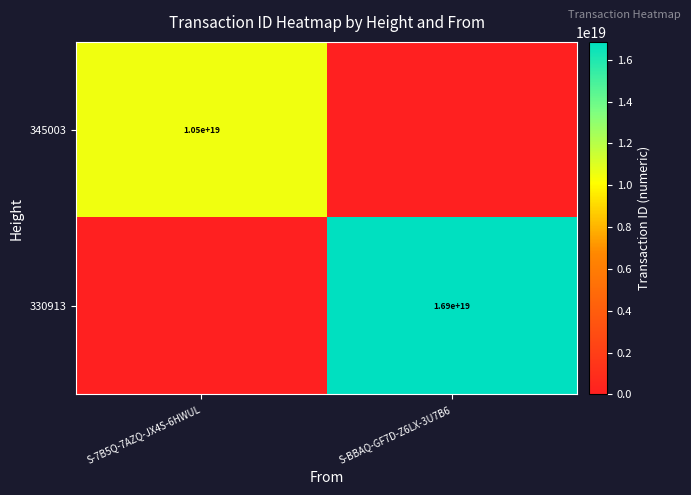

At which category is the sum across all series the highest?

S-BBAQ-GF7D-Z6LX-3U7B6